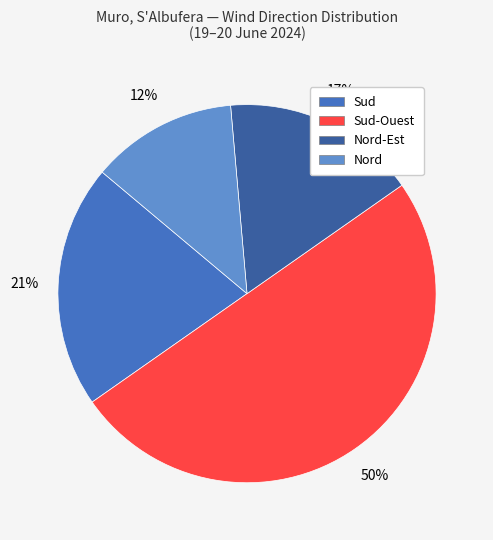

Count the number of slices in the pie.

4